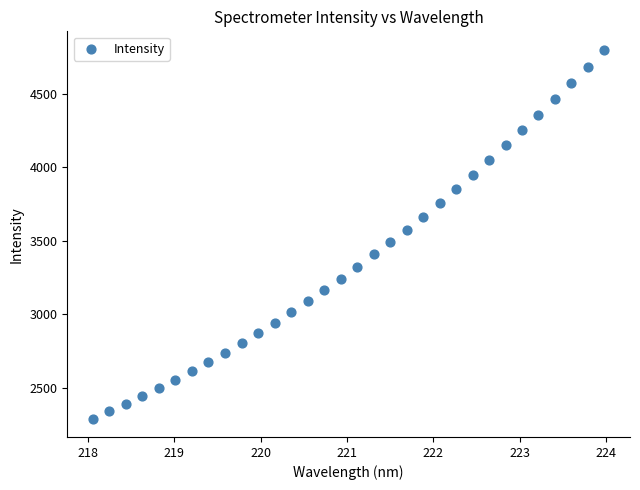

What is the range of Y values (max minus min)?

2507.5